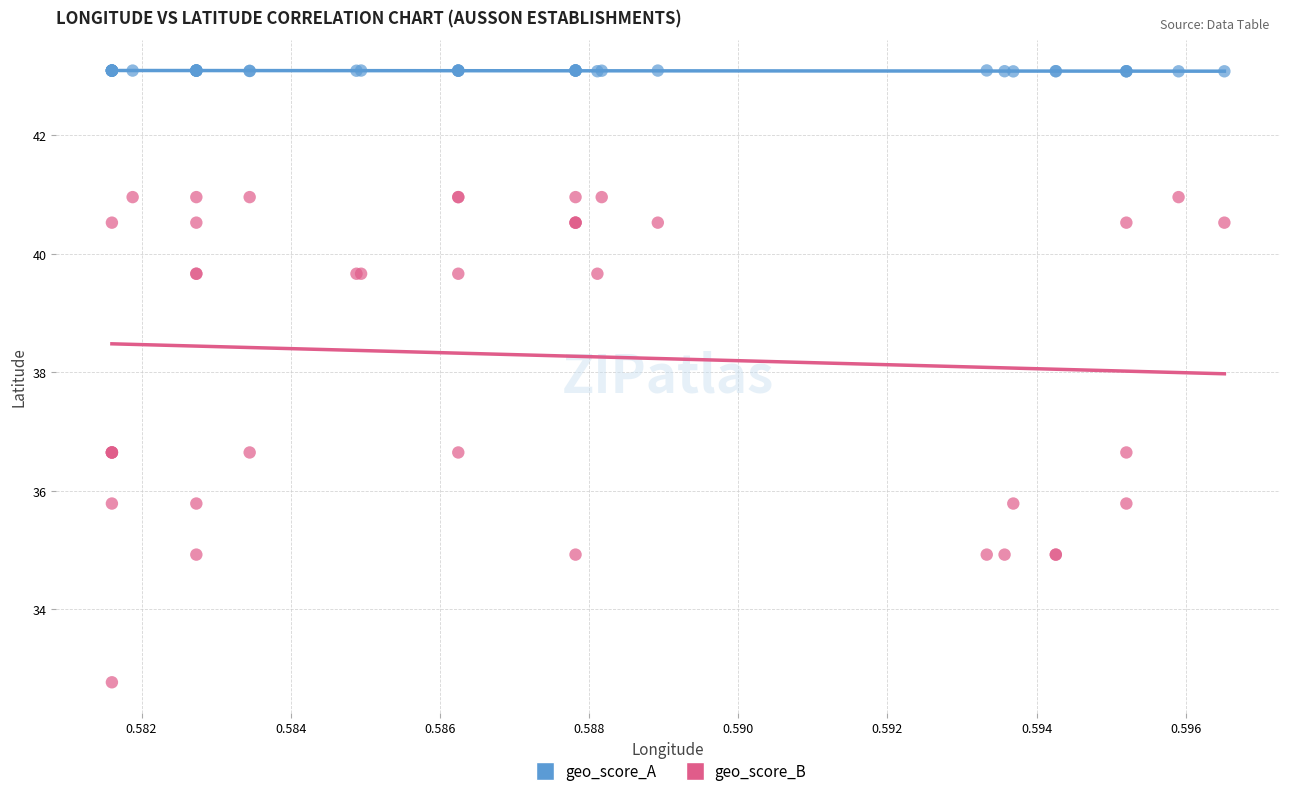

Which series contains the highest Y value?

geo_score_A